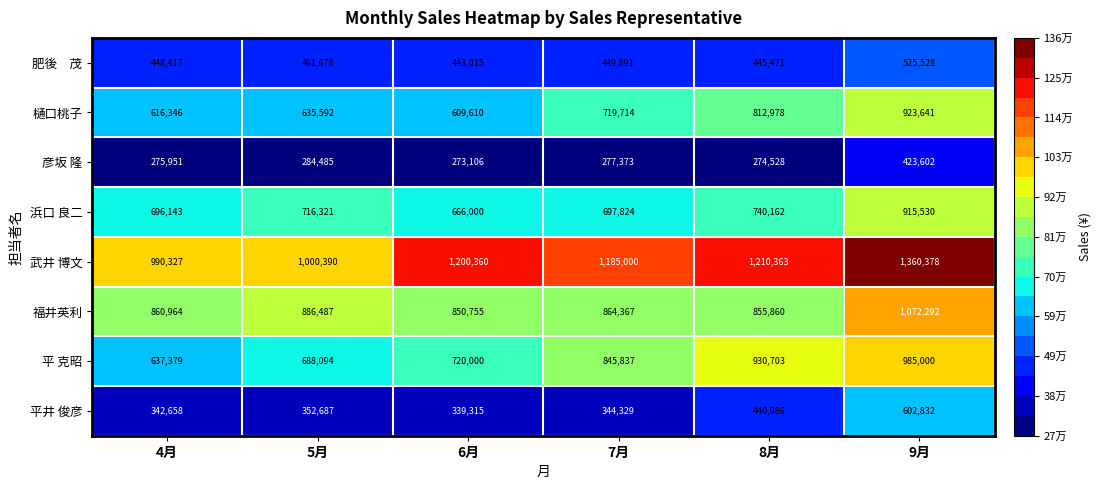

Is it true that 平 克昭 equals 500597 at 6月?

False